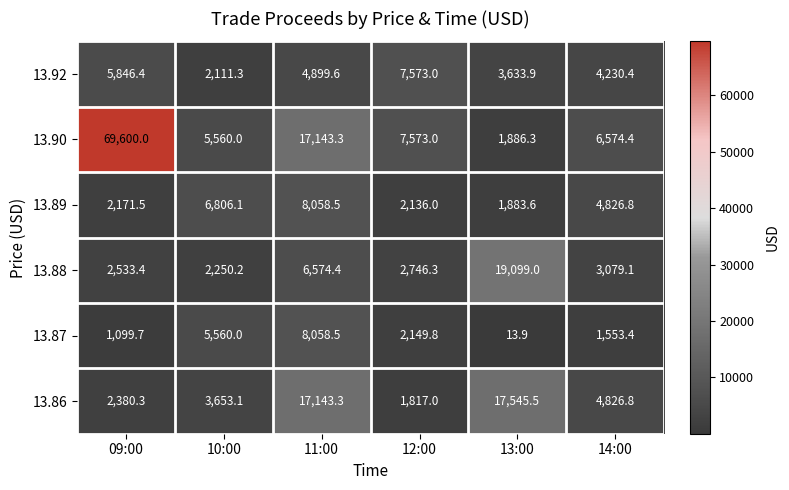

Is it true that 13.89 equals 3008.9 at 14:00?

False